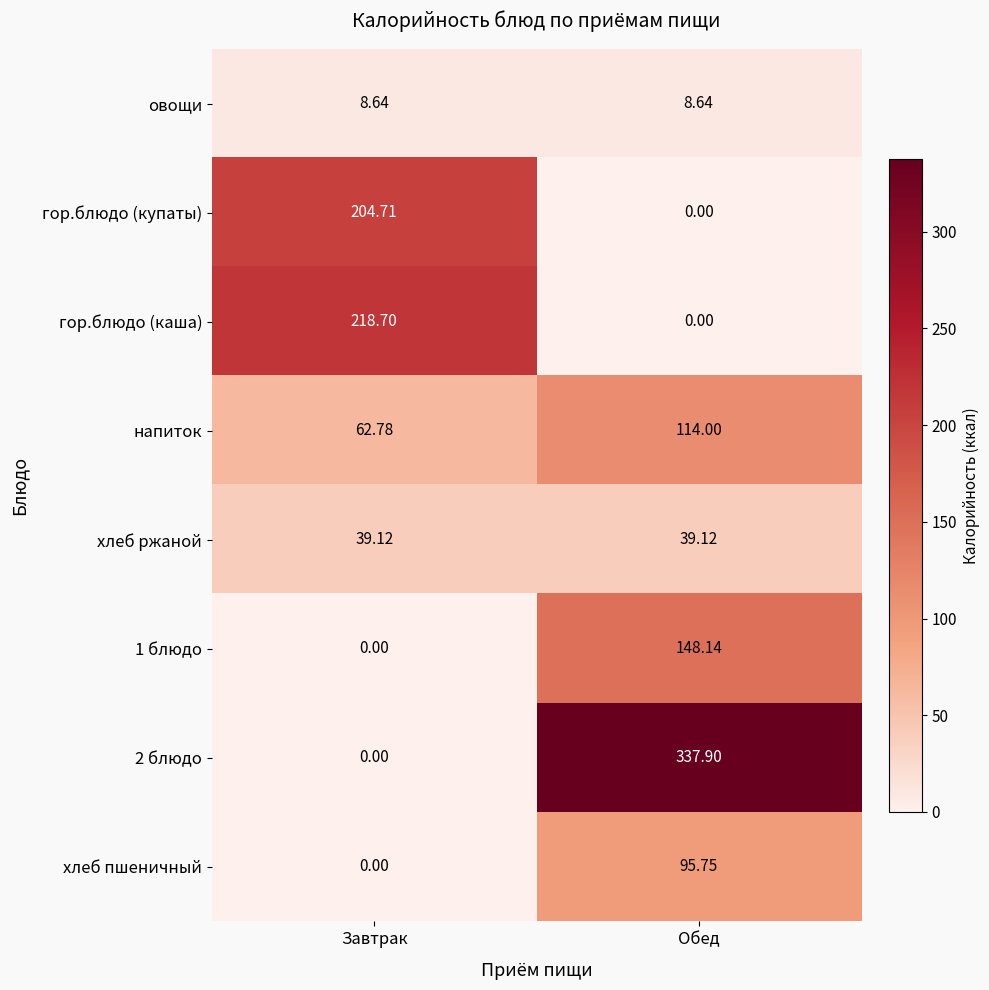

Is the value of 1 блюдо at Обед greater than the value of хлеб ржаной at Завтрак?

Yes